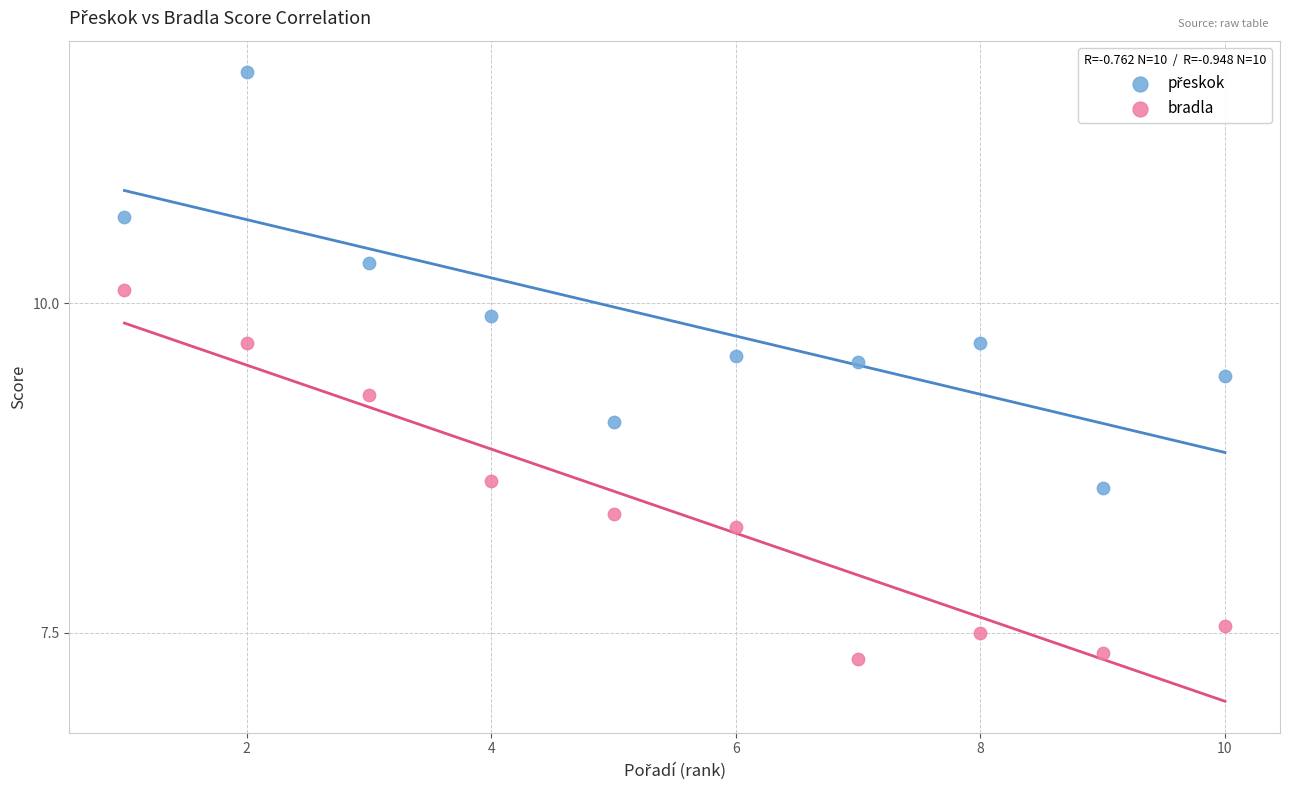

Which series reaches the minimum Y coordinate?

bradla